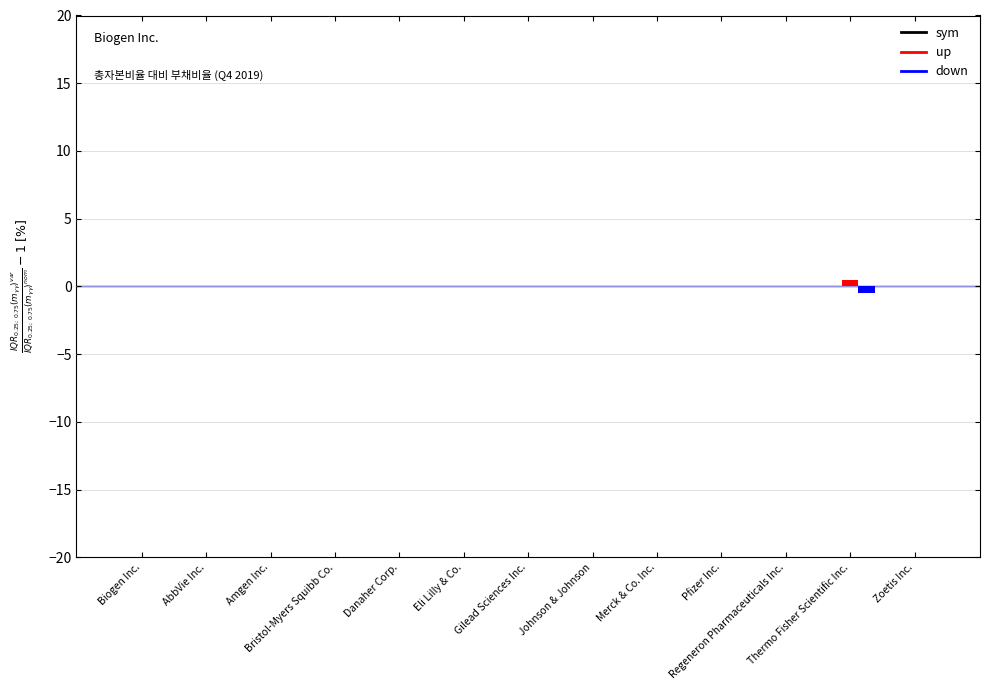

How many distinct data groups are displayed?

2